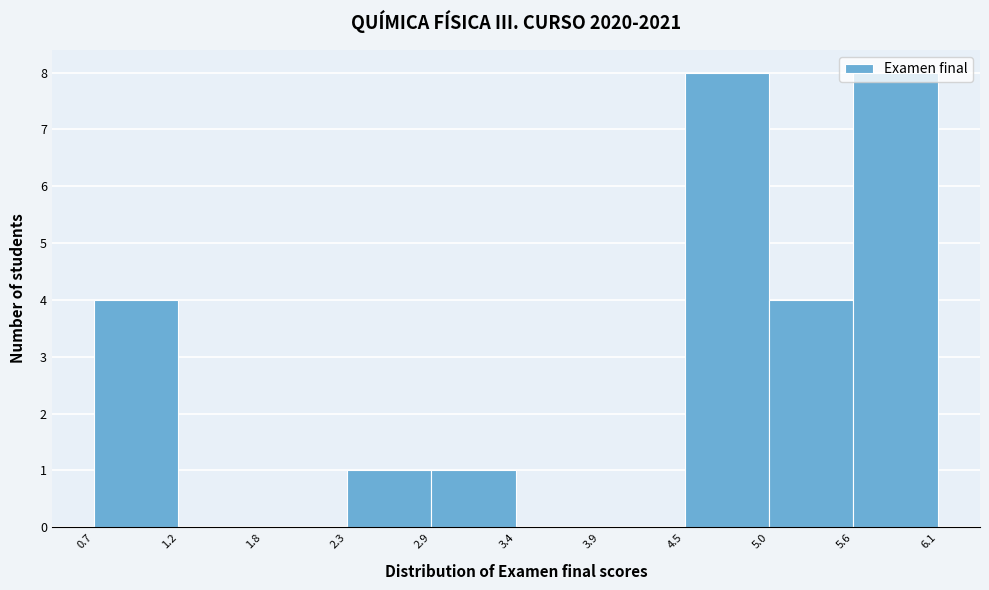

Reading left to right, list every bar in this chart as the range it spans on the x-axis followed by its height. The values are not printed on the chart, so give them approximately, as read against the axis.

0.7 to 1.2: 4
1.2 to 1.8: 0
1.8 to 2.3: 0
2.3 to 2.9: 1
2.9 to 3.4: 1
3.4 to 3.9: 0
3.9 to 4.5: 0
4.5 to 5.0: 8
5.0 to 5.6: 4
5.6 to 6.1: 8